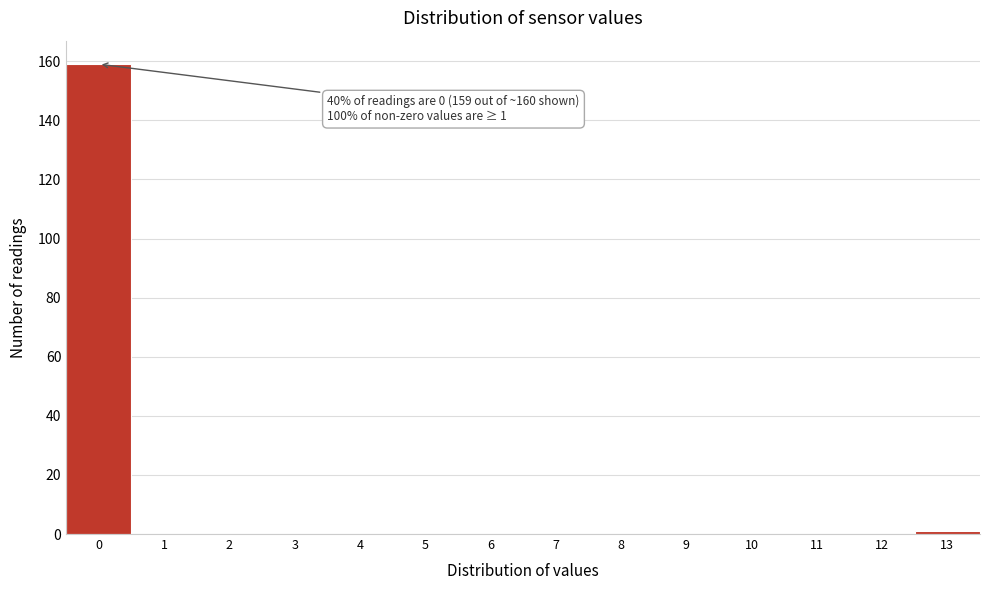

Reading left to right, transcribe all the data shown in this chart.

0=159	1=0	2=0	3=0	4=0	5=0	6=0	7=0	8=0	9=0	10=0	11=0	12=0	13=1